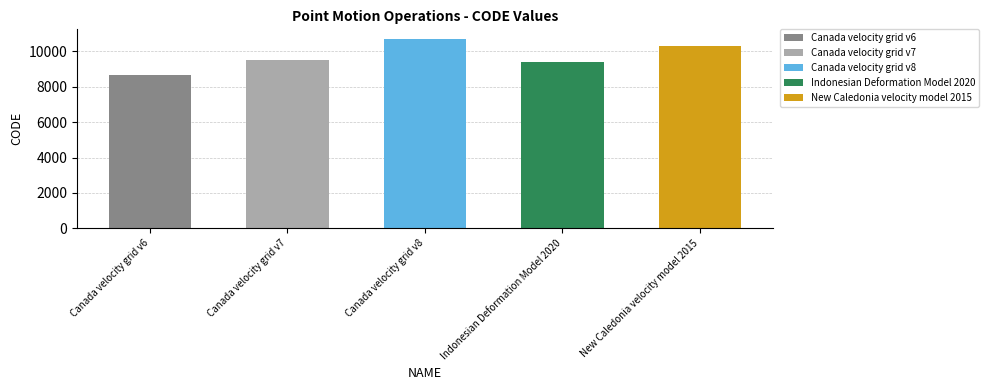

What position from the left is Canada velocity grid v8?

3